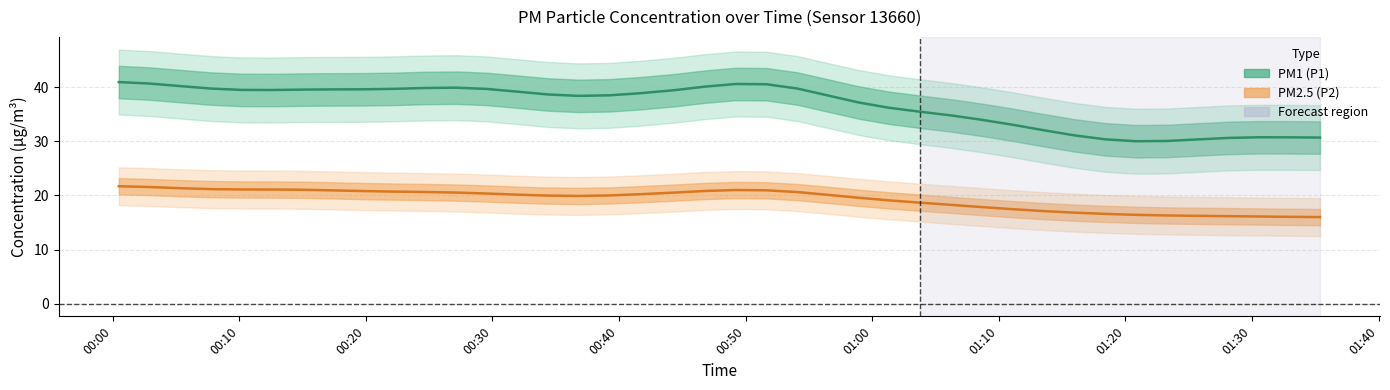

Does the chart display data point markers on the line(s)?

No